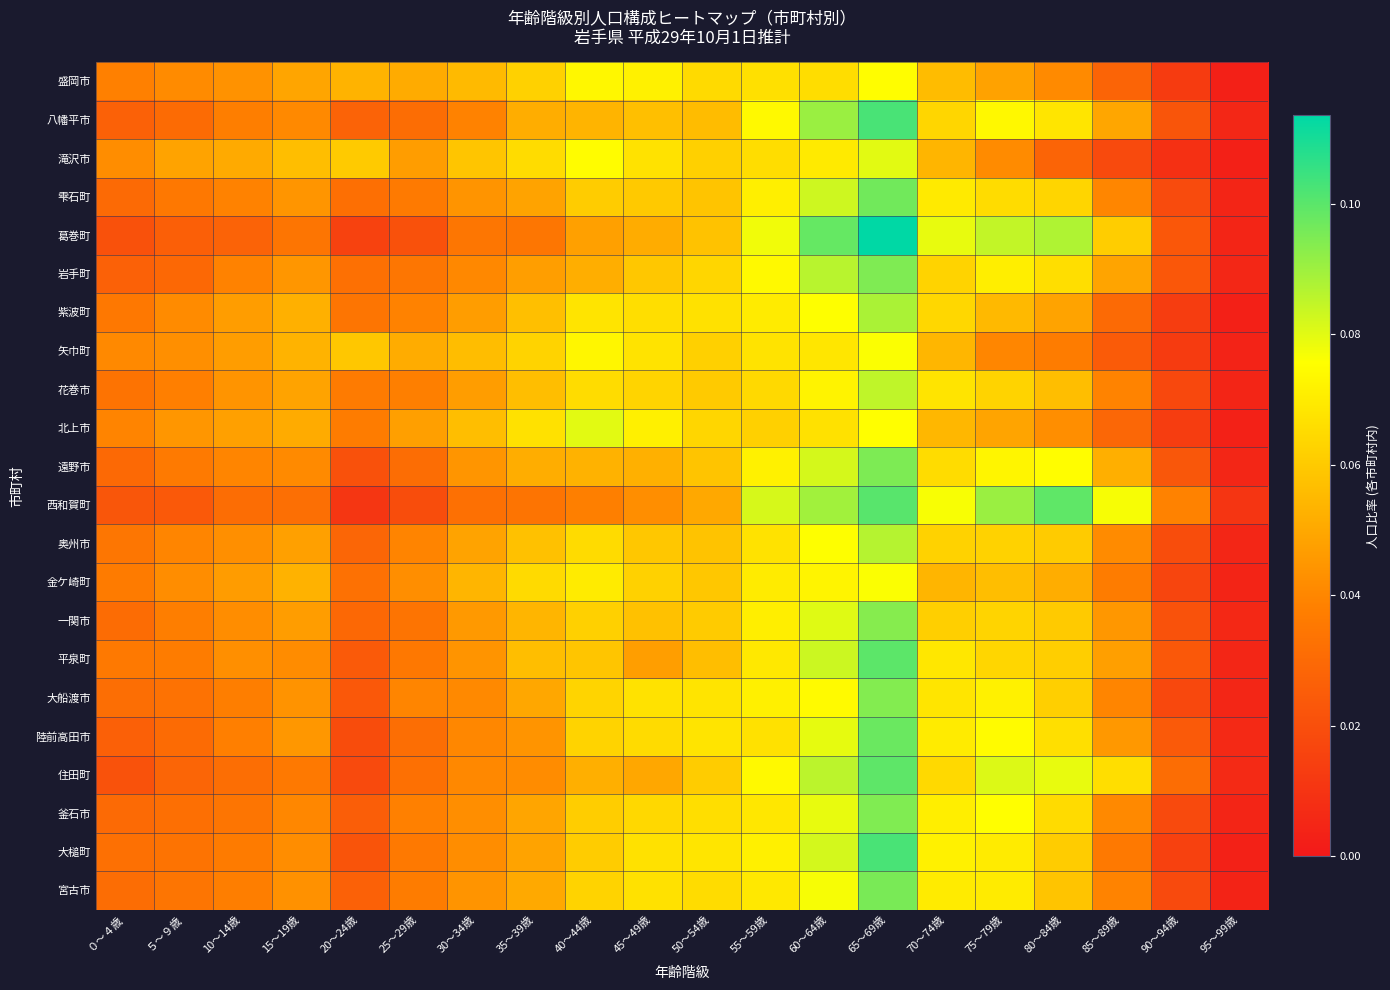

Which has a higher value, 45～49歳 or 25～29歳?

45～49歳